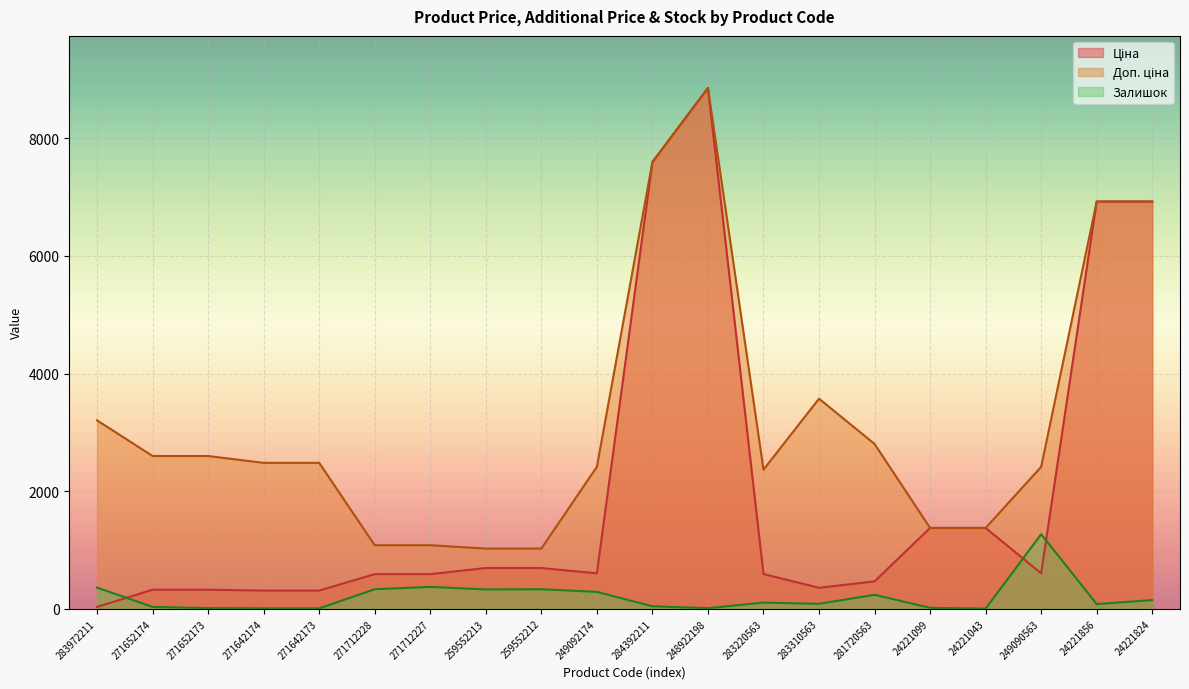

How many times do Залишок and Ціна cross each other?

3